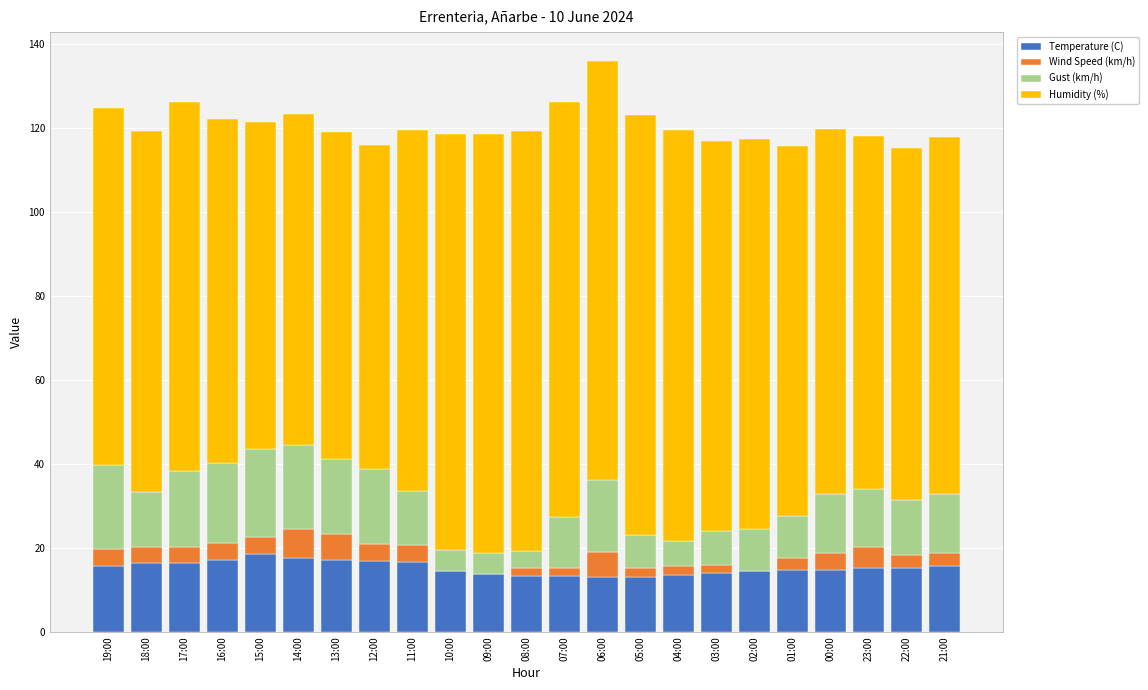

What is the total value across all series at 00:00?

119.8